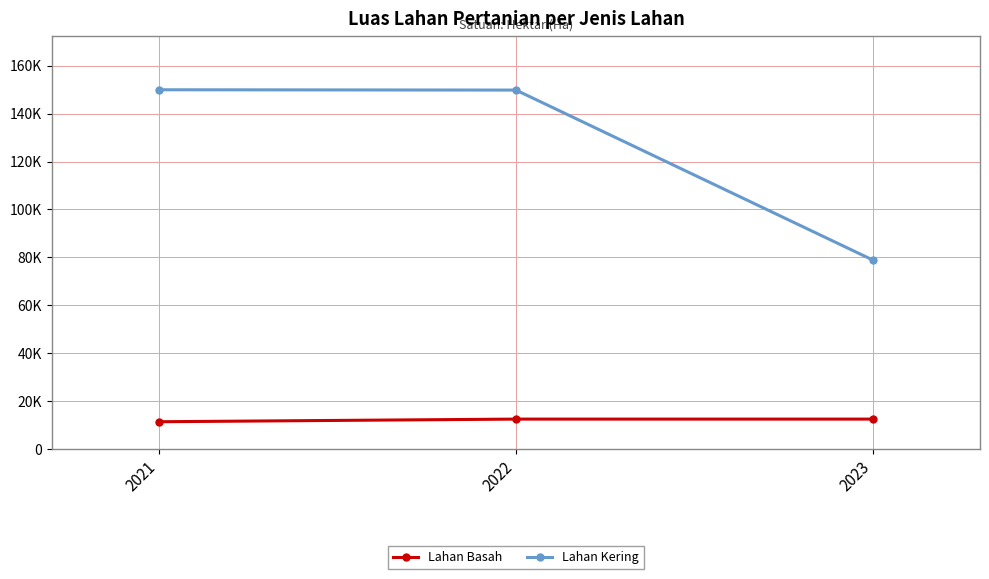

Rank the categories by Lahan Kering value from lowest to highest.

2023, 2022, 2021